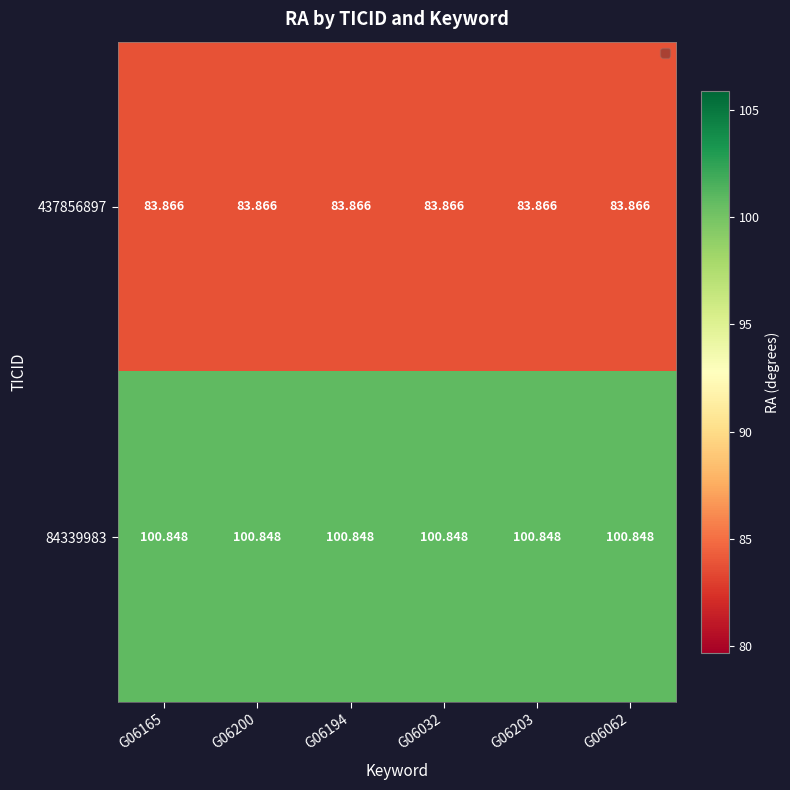

Is the value of 437856897 at G06062 greater than the value of 84339983 at G06165?

No